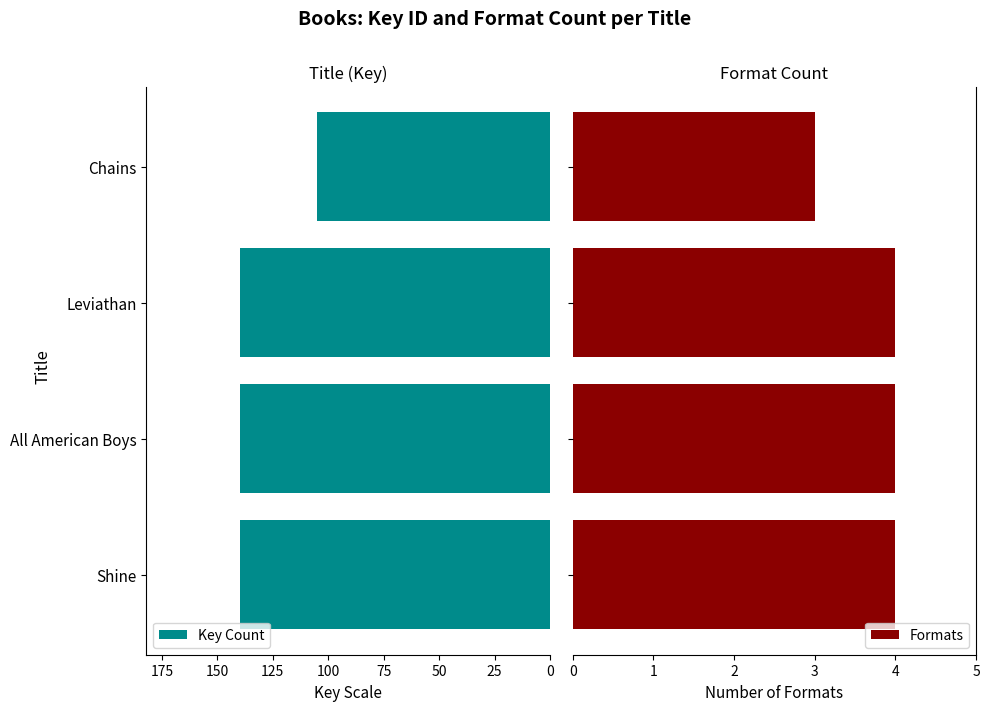

What is the sum of all Formats values?

15